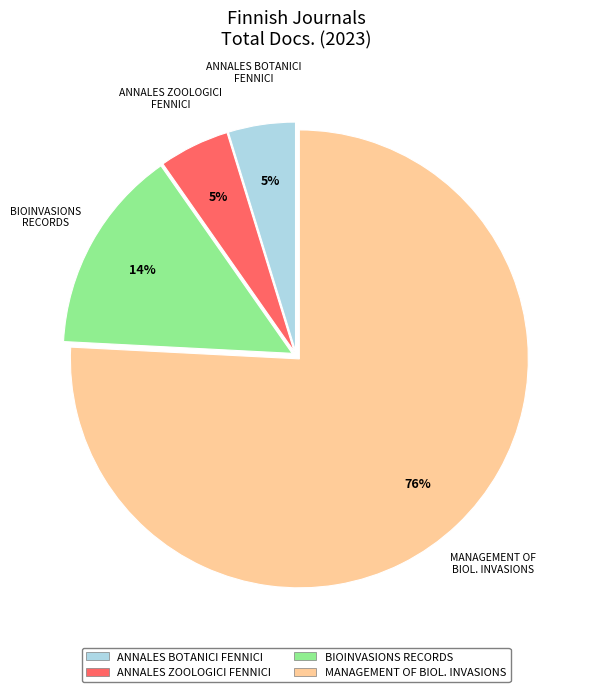

To the nearest percent, what is the difference between the largest and smallest slice percentages?

71%